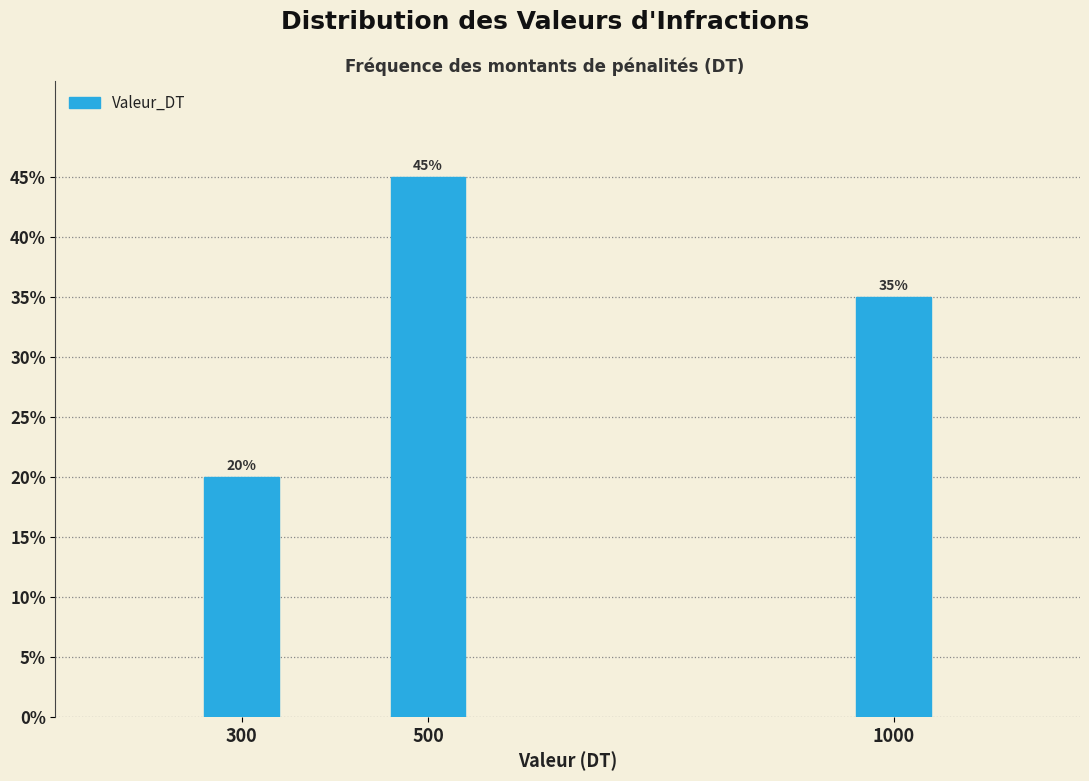

Reading left to right, extract all data points from this chart.

300=20	500=45	1000=35